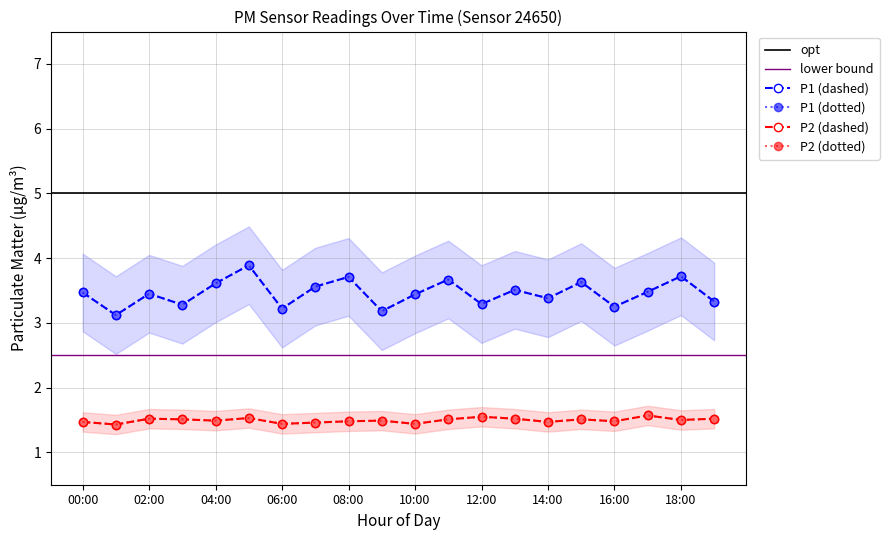

Reading left to right, transcribe all the data shown in this chart.

P1: 3.5	3.1	3.5	3.3	3.6	3.9	3.2	3.6	3.7	3.2	3.4	3.7	3.3	3.5	3.4	3.6	3.2	3.5	3.7	3.3
P2: 1.5	1.4	1.5	1.5	1.5	1.5	1.4	1.5	1.5	1.5	1.4	1.5	1.6	1.5	1.5	1.5	1.5	1.6	1.5	1.5